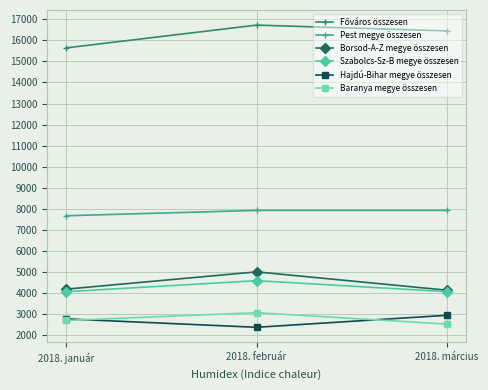

Does the chart display data point markers on the line(s)?

Yes